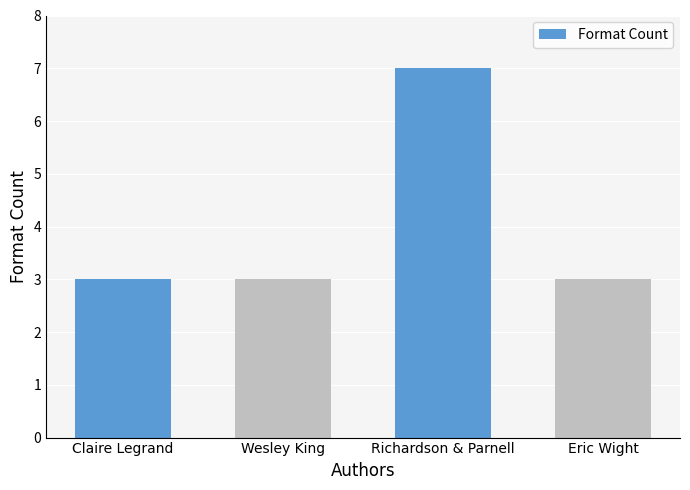

What is the label of the 3rd bar from the left?

Richardson & Parnell